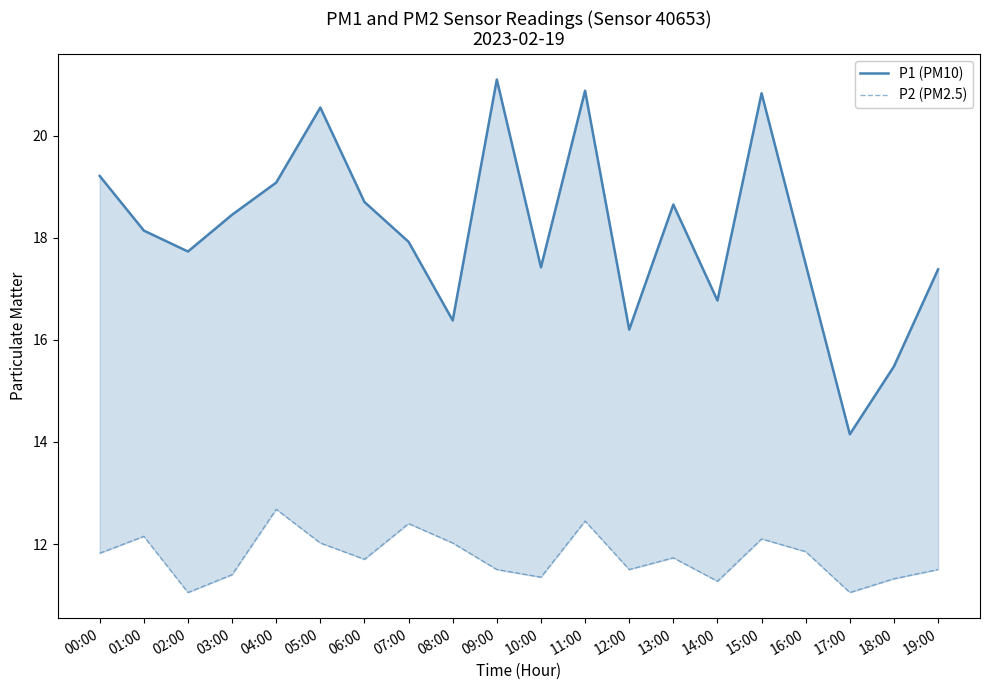

Which series has the largest range (max minus min)?

P1 (PM10)